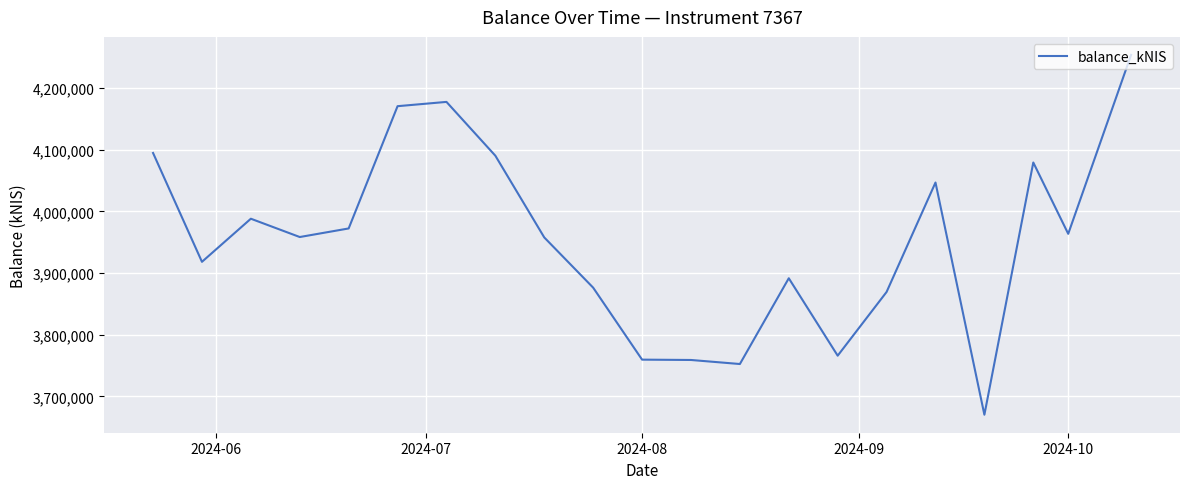

What is the maximum value shown in the chart?

4253855.0